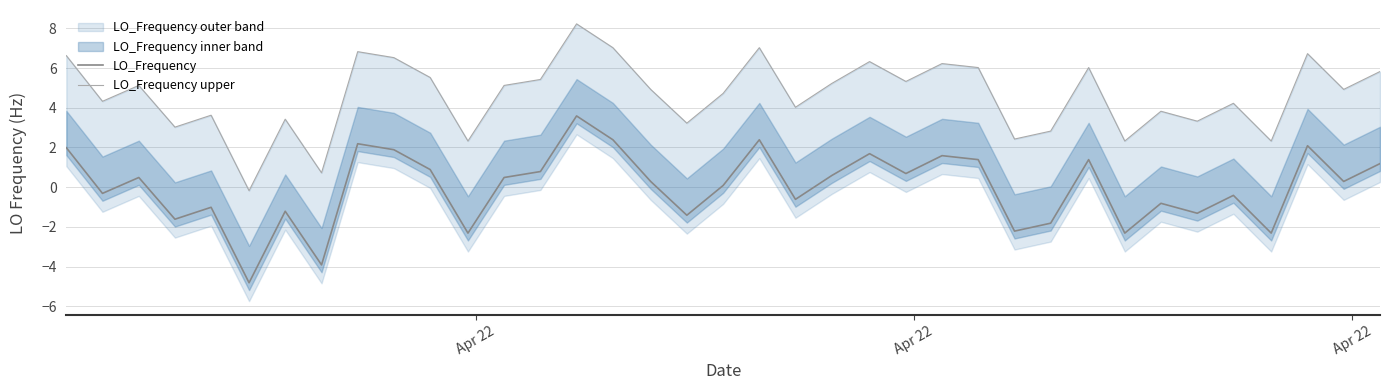

What is the highest value of the LO_Frequency series?

3.6